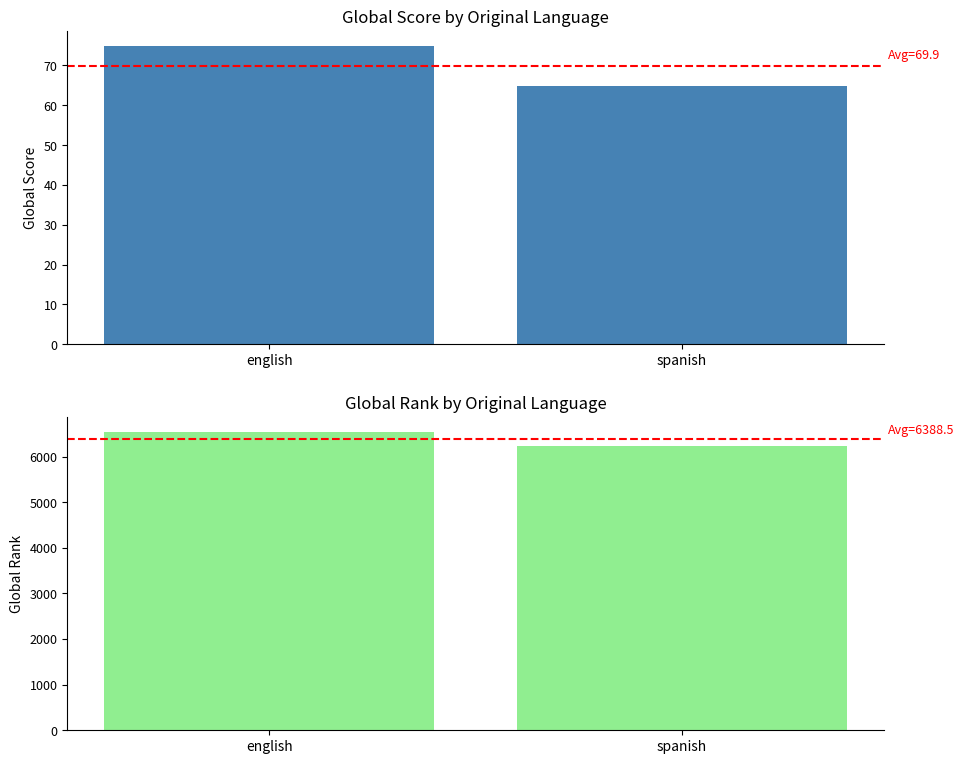

Does the chart contain stacked bars?

No